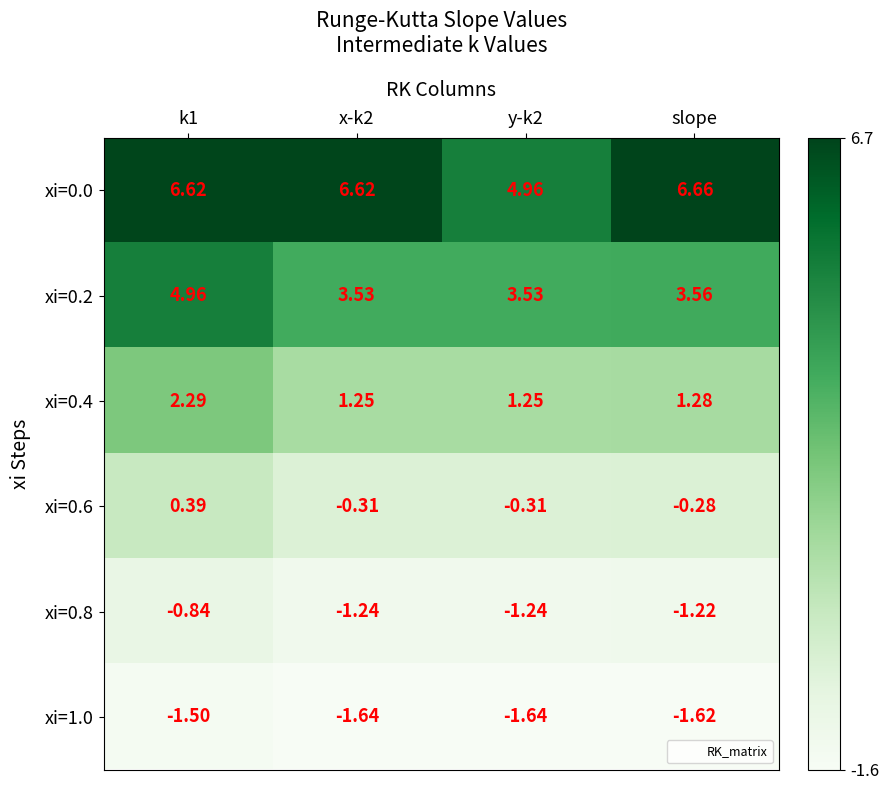

What is the spread (max minus min) of values at k1?

8.1